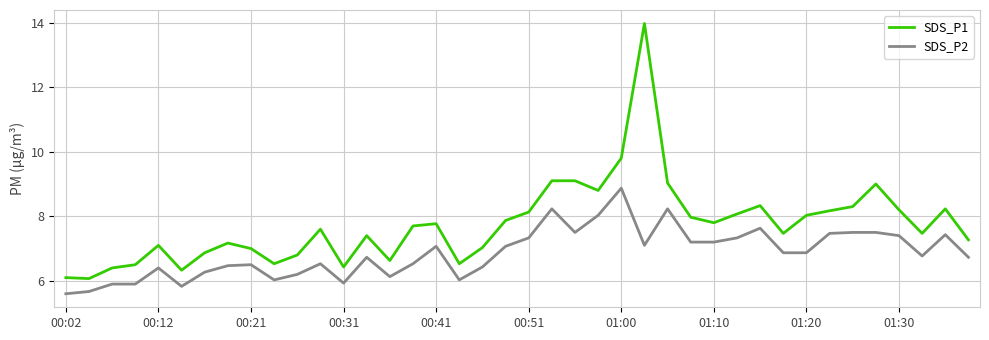

What is the difference between the maximum and minimum values in the SDS_P1 series?

7.9